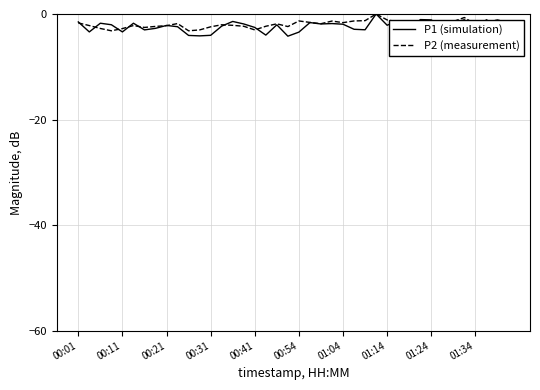

Which series has the largest range (max minus min)?

P1 (simulation)